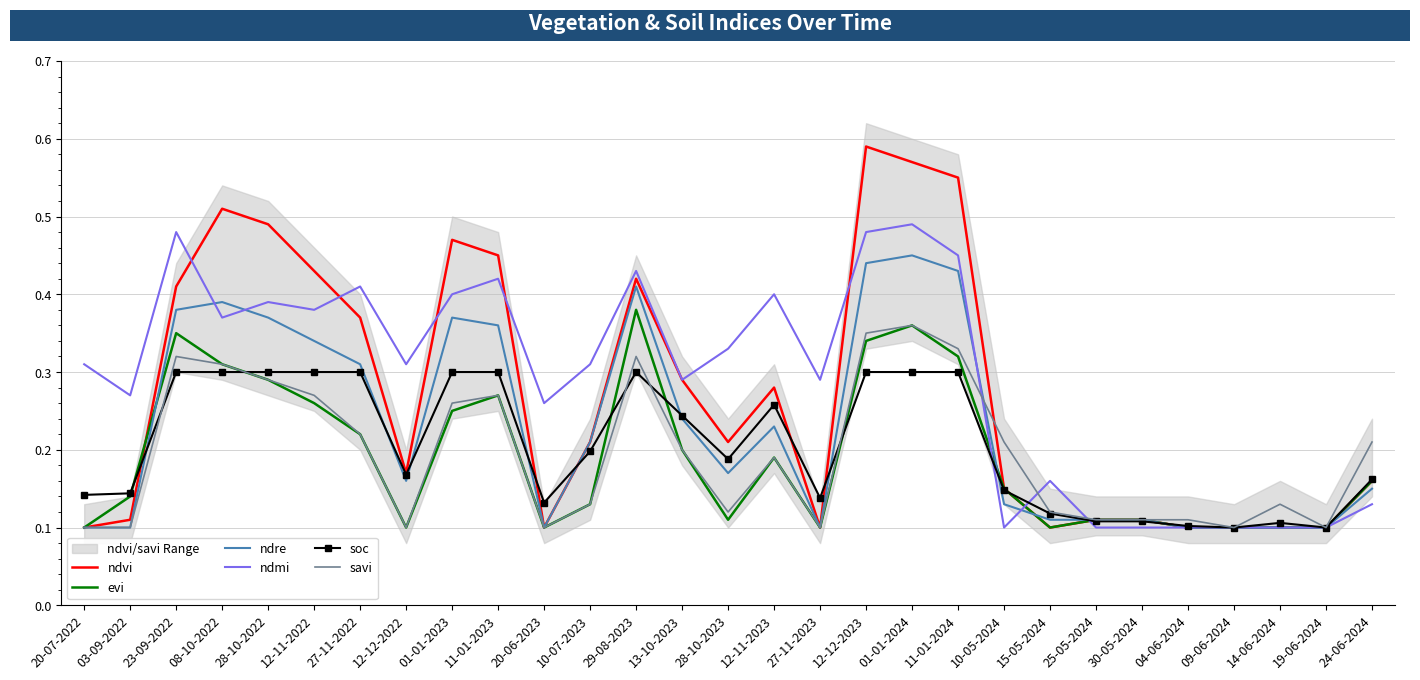

Count the number of data series in this chart.

6